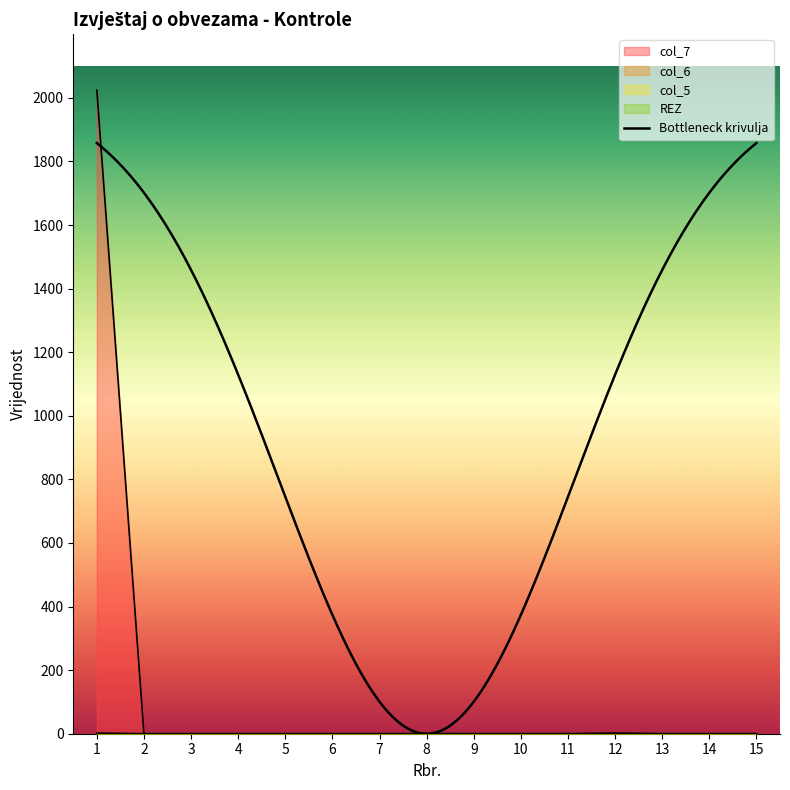

Is it true that col_7 equals 0 at 4?

True